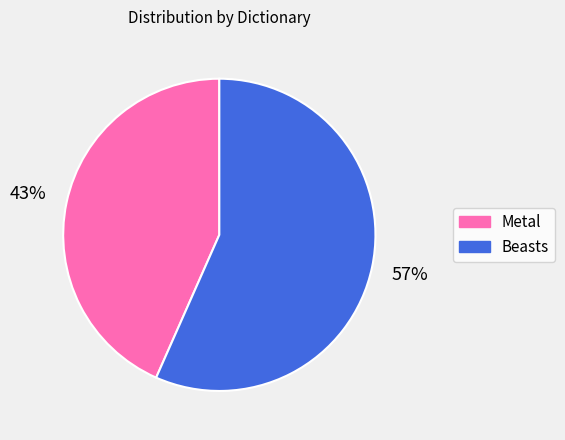

How many segments does this pie chart have?

2